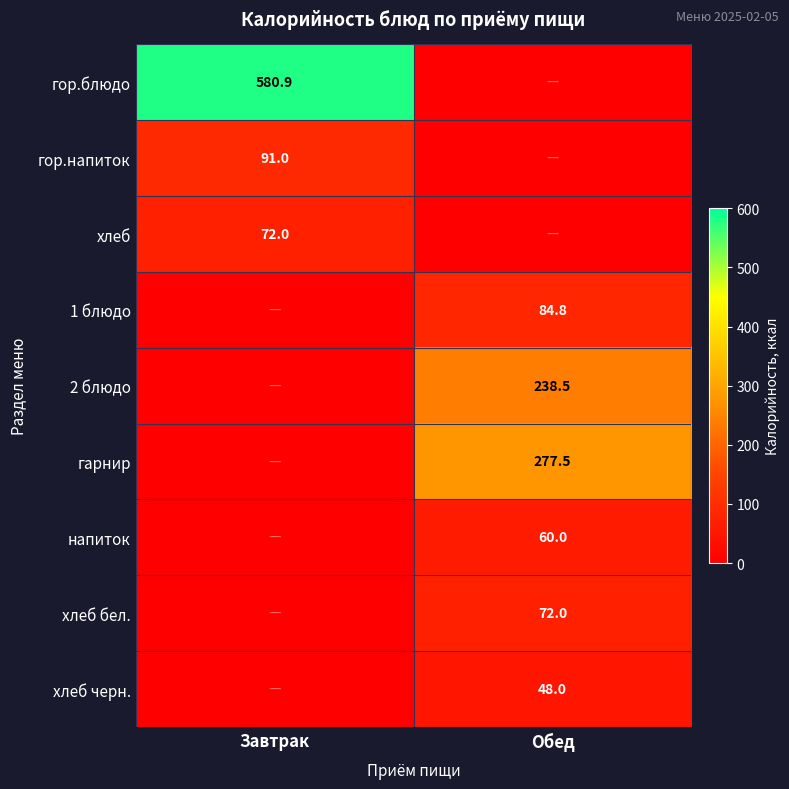

The гор.напиток series shows 91.0 at Завтрак. True or false?

True